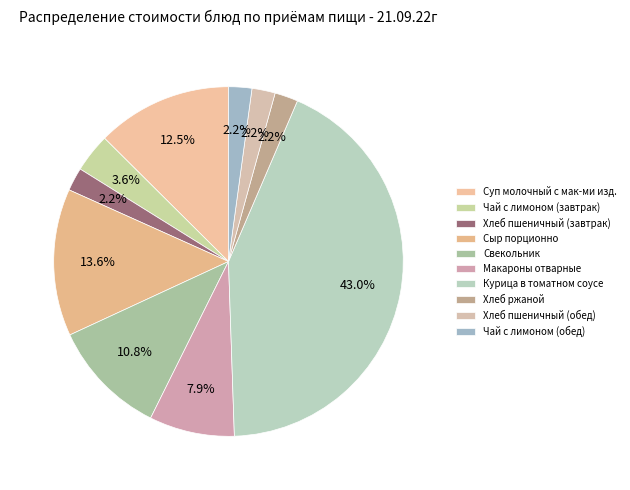

Rank the categories by value from lowest to highest.

Хлеб пшеничный (завтрак), Хлеб ржаной, Хлеб пшеничный (обед), Чай с лимоном (обед), Чай с лимоном (завтрак), Макароны отварные, Свекольник, Суп молочный с мак-ми изд., Сыр порционно, Курица в томатном соусе